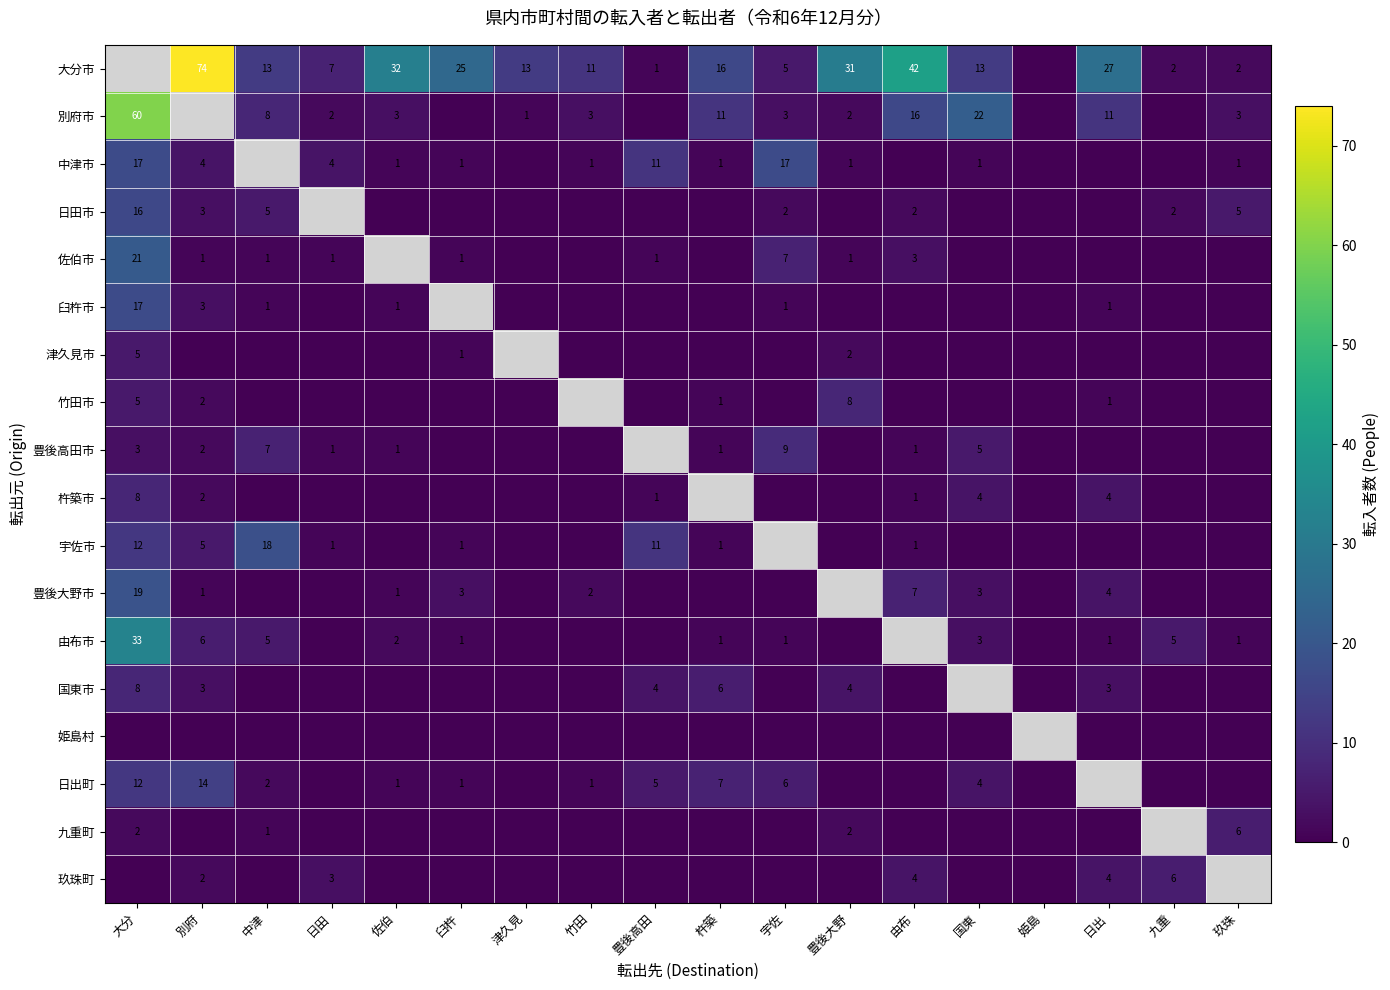

True or false: 佐伯市 has a value of 2 at 別府.

False